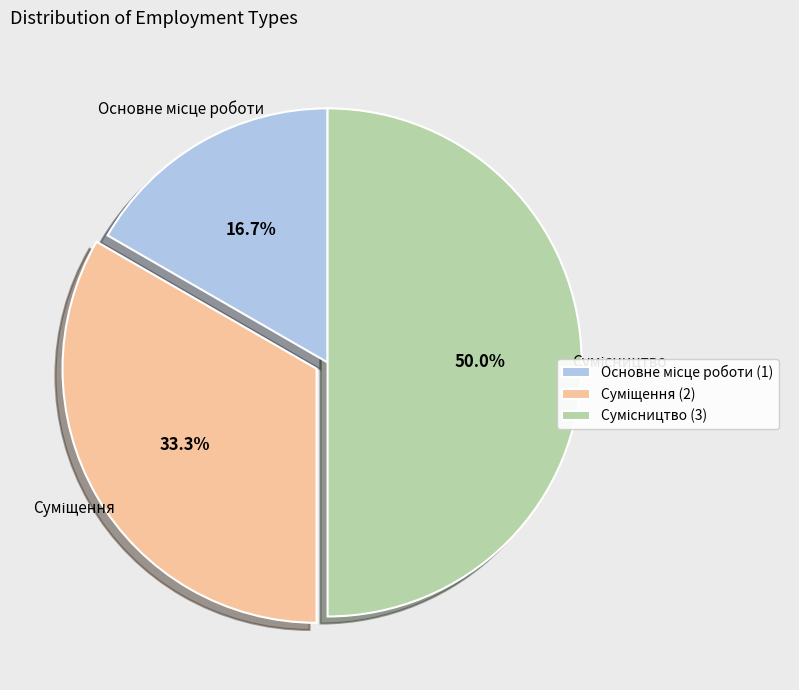

What is the smallest slice in the pie chart?

Основне місце роботи